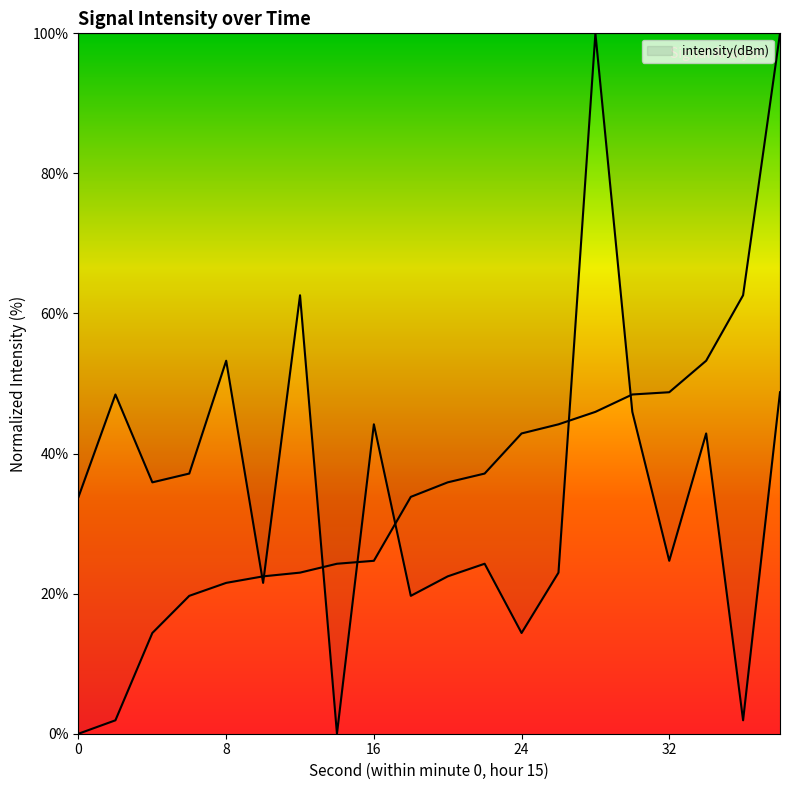

What is the ratio of the value at 36 to the value at 10?

0.1